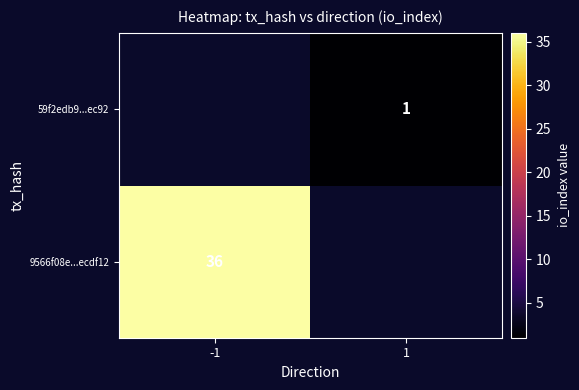

Between -1 and 1, which is larger?

1